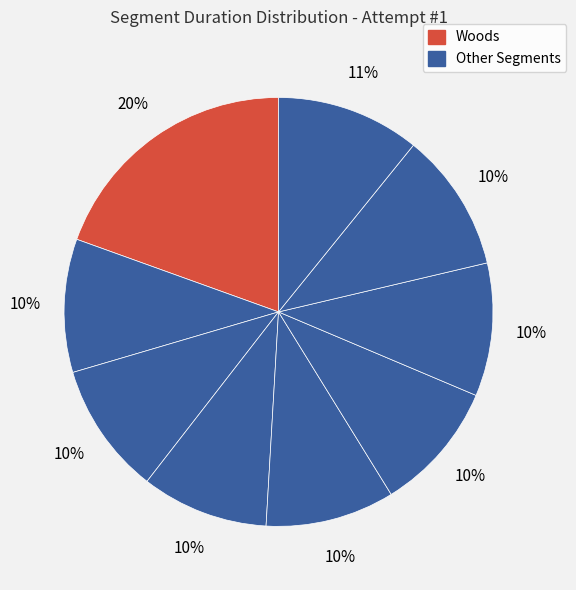

How many slices are in this pie chart?

9